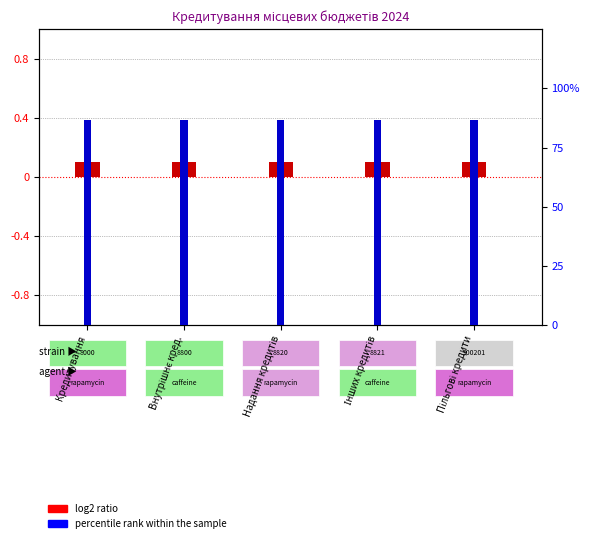

Between Кредитування and Надання кредитів, which series saw the biggest shift?

log2 ratio